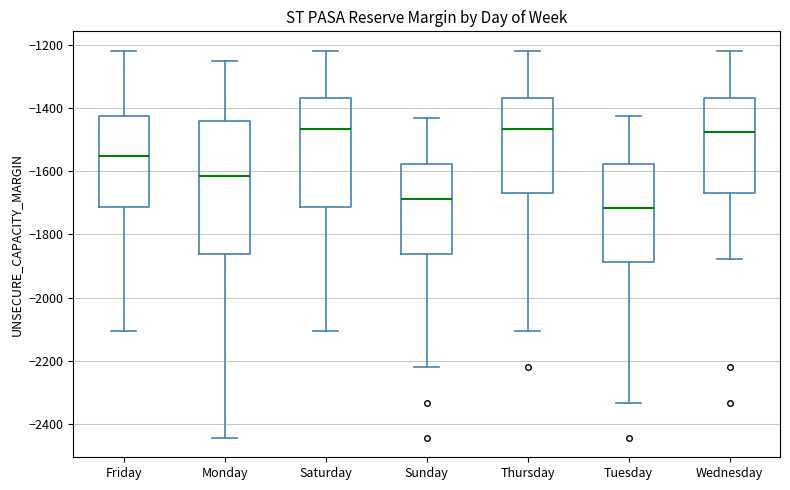

Which box's median line is the lowest?

Tuesday